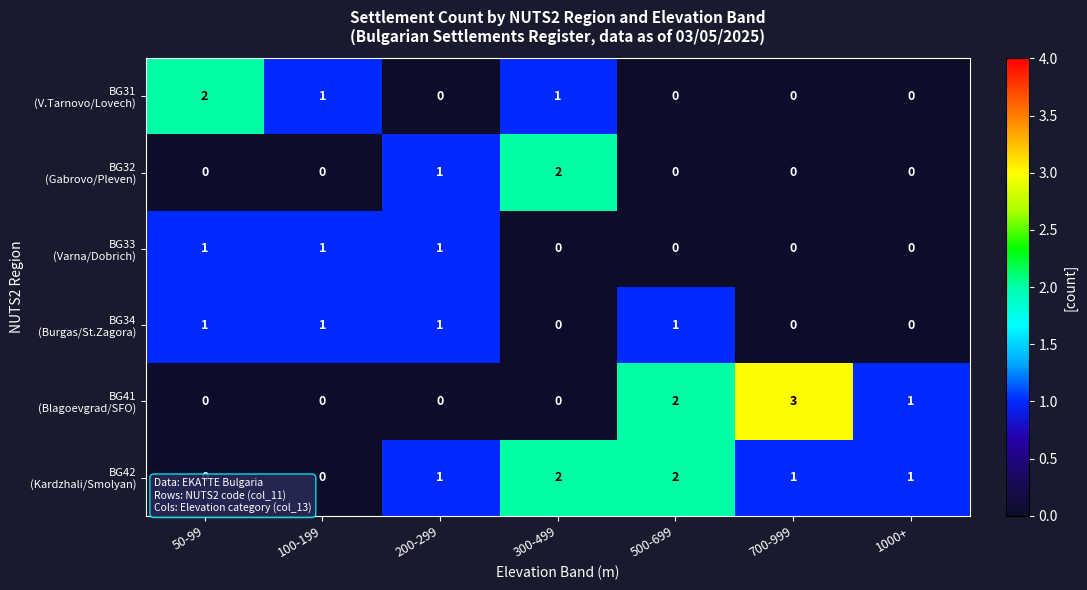

What is the greatest value displayed?

3